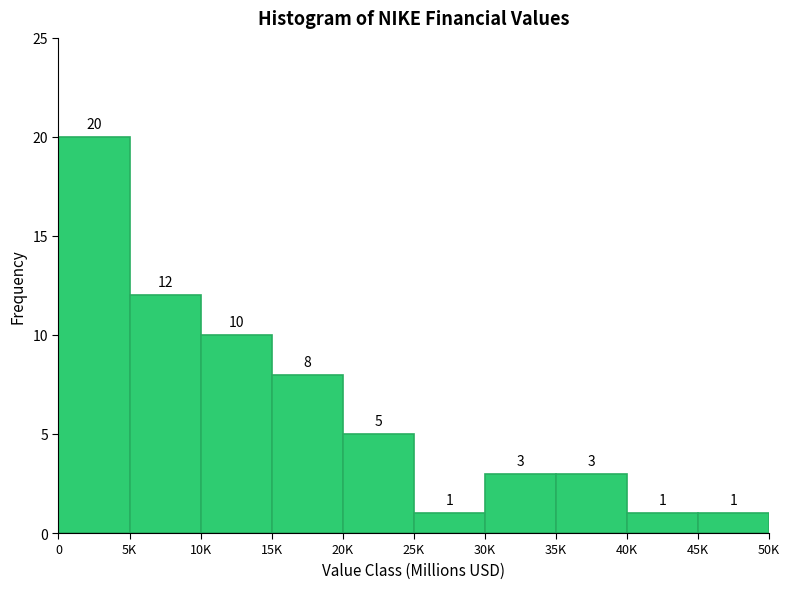

Reading left to right, transcribe all the data shown in this chart.

0=20	5K=12	10K=10	15K=8	20K=5	25K=1	30K=3	35K=3	40K=1	45K=1